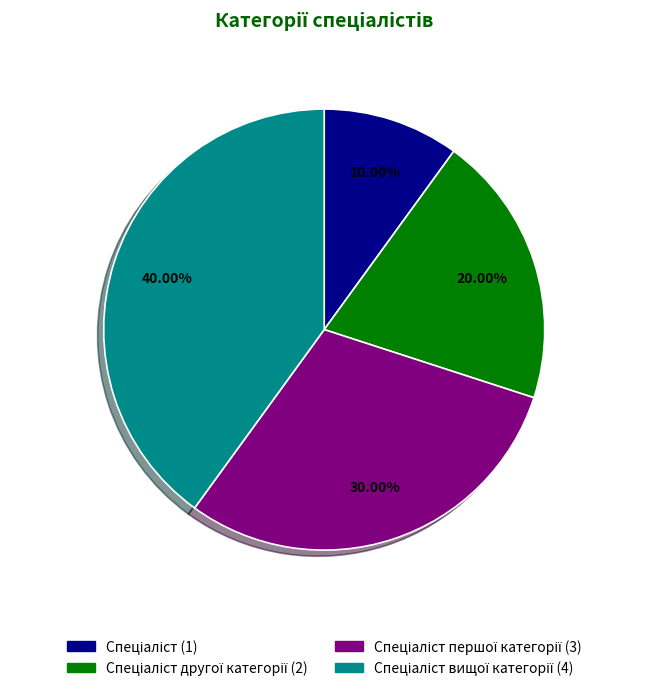

Is there a majority slice in this chart?

No